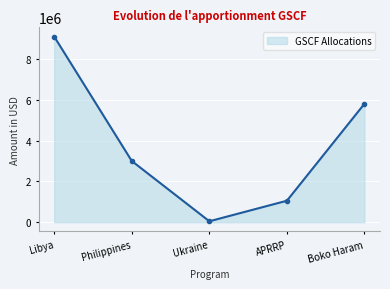

What is the greatest value displayed?

9098343